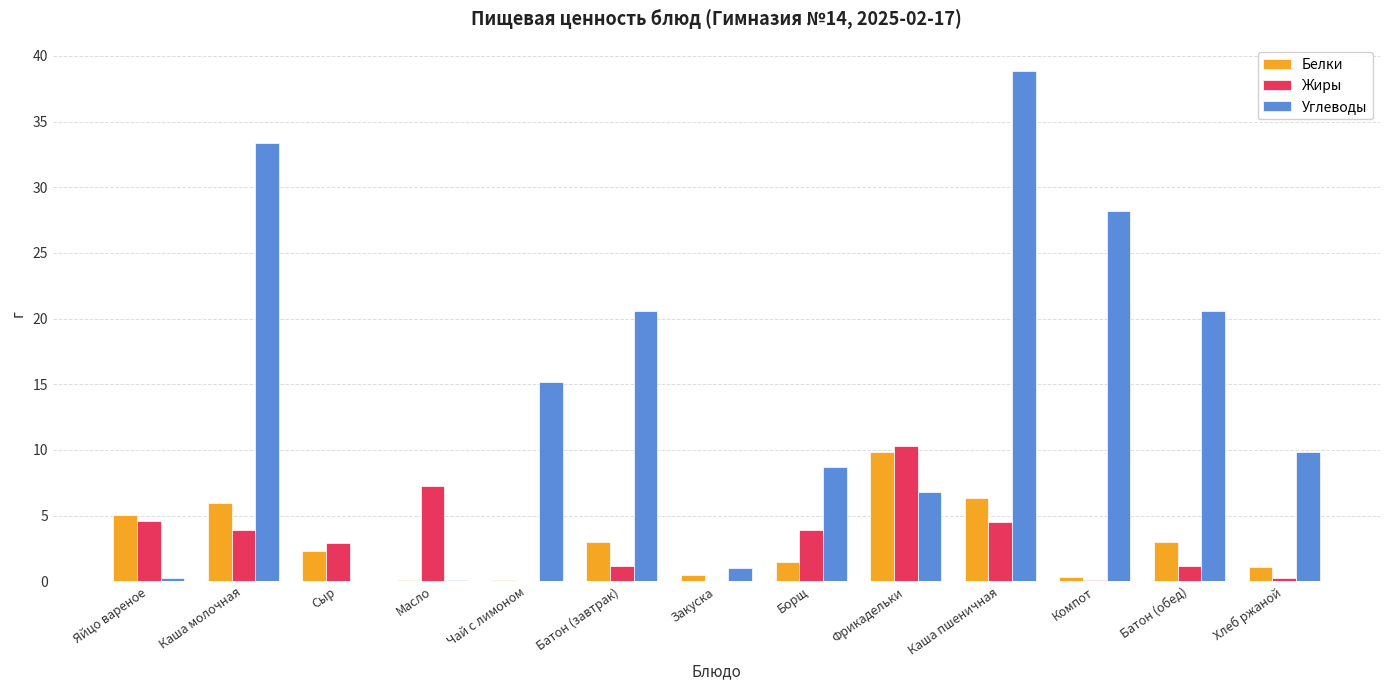

What is the sum of all Углеводы values?

183.5